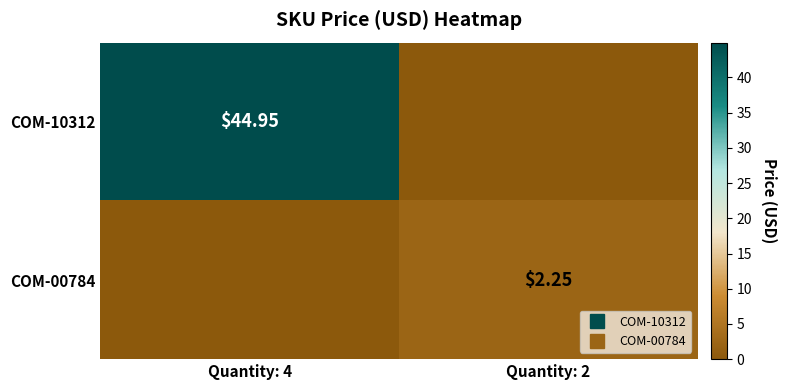

How many values in COM-10312 are above zero?

1